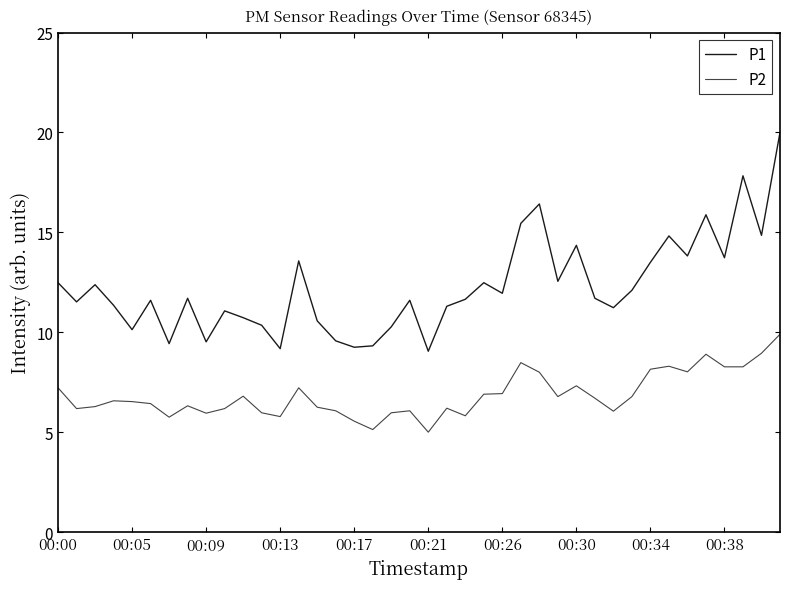

List the series in order of their overall mean, lowest first.

P2, P1